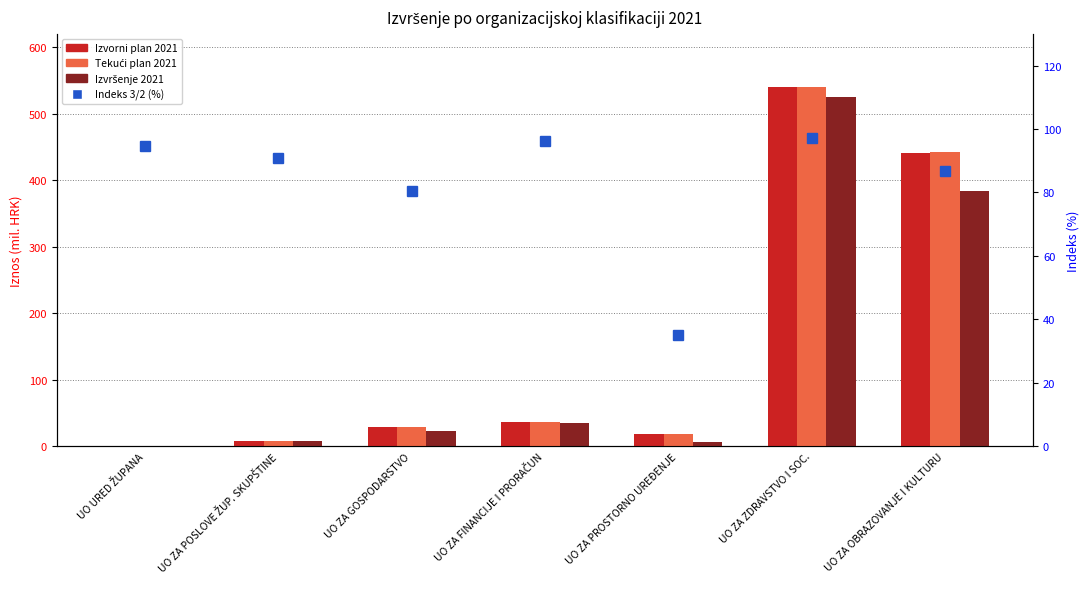

What is the spread (max minus min) of values at UO ZA OBRAZOVANJE I KULTURU?

355.6